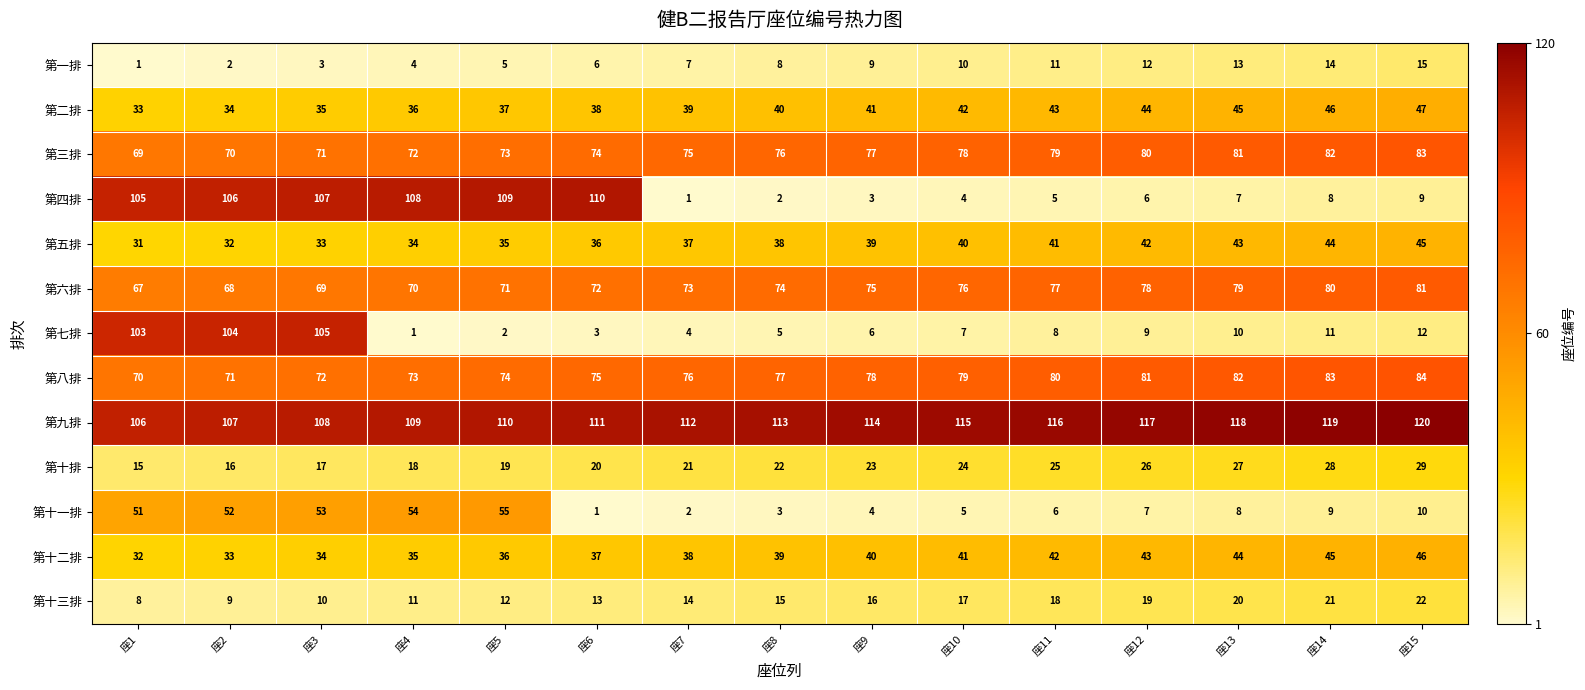

Between 座4 and 座9, which series saw the biggest shift?

第四排